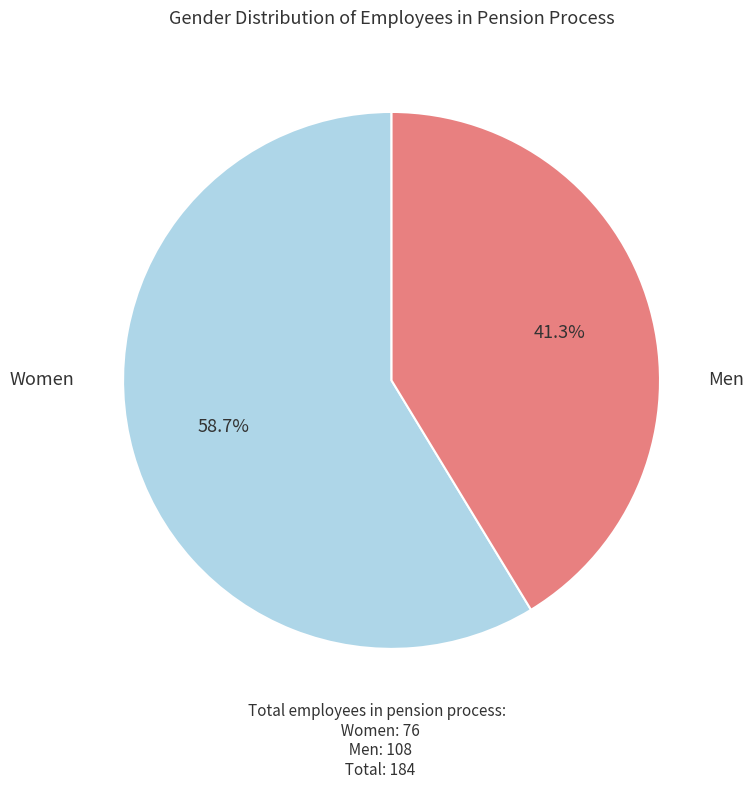

Is there a majority slice in this chart?

Yes